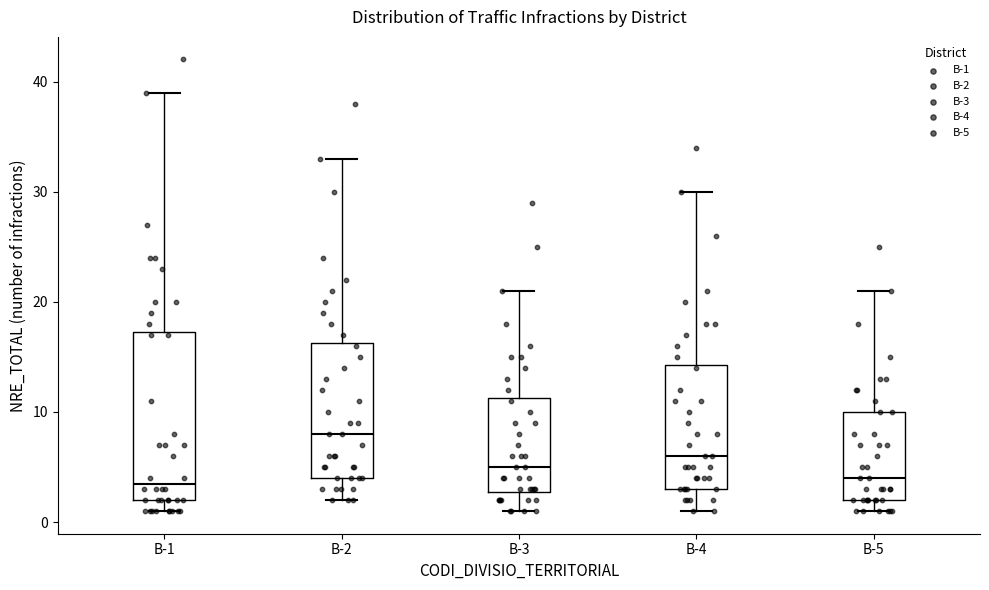

Which box has the highest median line?

B-2